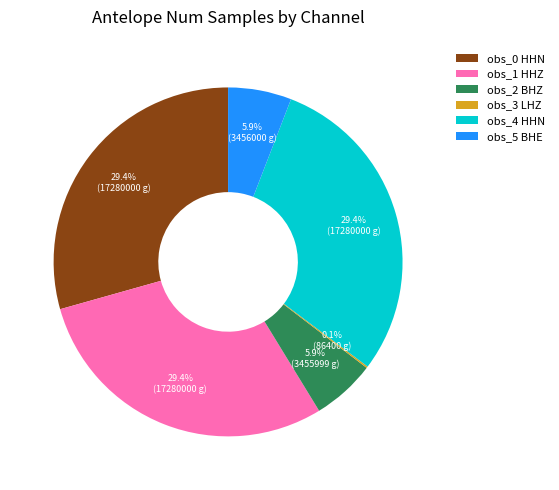

How much of the chart is everything except obs_1 HHZ?

70.6%